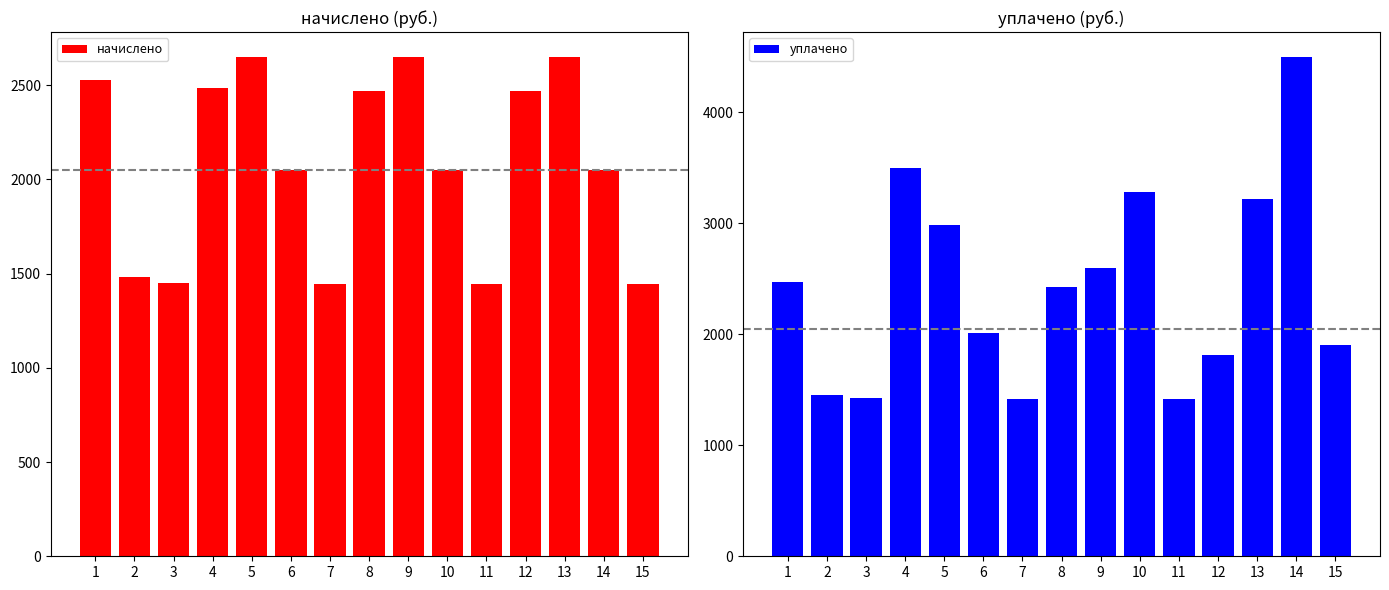

Reading left to right, list all the values displayed in this chart.

начислено: 1=2525.9	2=1484.1	3=1451.0	4=2484.5	5=2649.9	6=2050.4	7=1446.9	8=2472.1	9=2649.9	10=2050.4	11=1446.9	12=2472.2	13=2649.9	14=2050.4	15=1446.9
уплачено: 1=2475.8	2=1454.7	3=1422.3	4=3500.0	5=2986.4	6=2009.8	7=1418.2	8=2423.1	9=2597.3	10=3287.3	11=1418.2	12=1817.3	13=3219.5	14=4499.7	15=1900.5